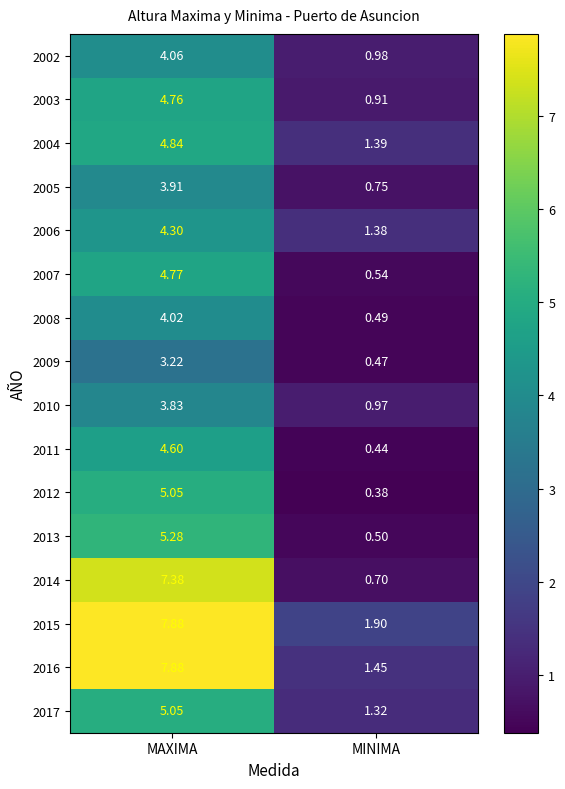

What is the total value across all series at MAXIMA?

80.8